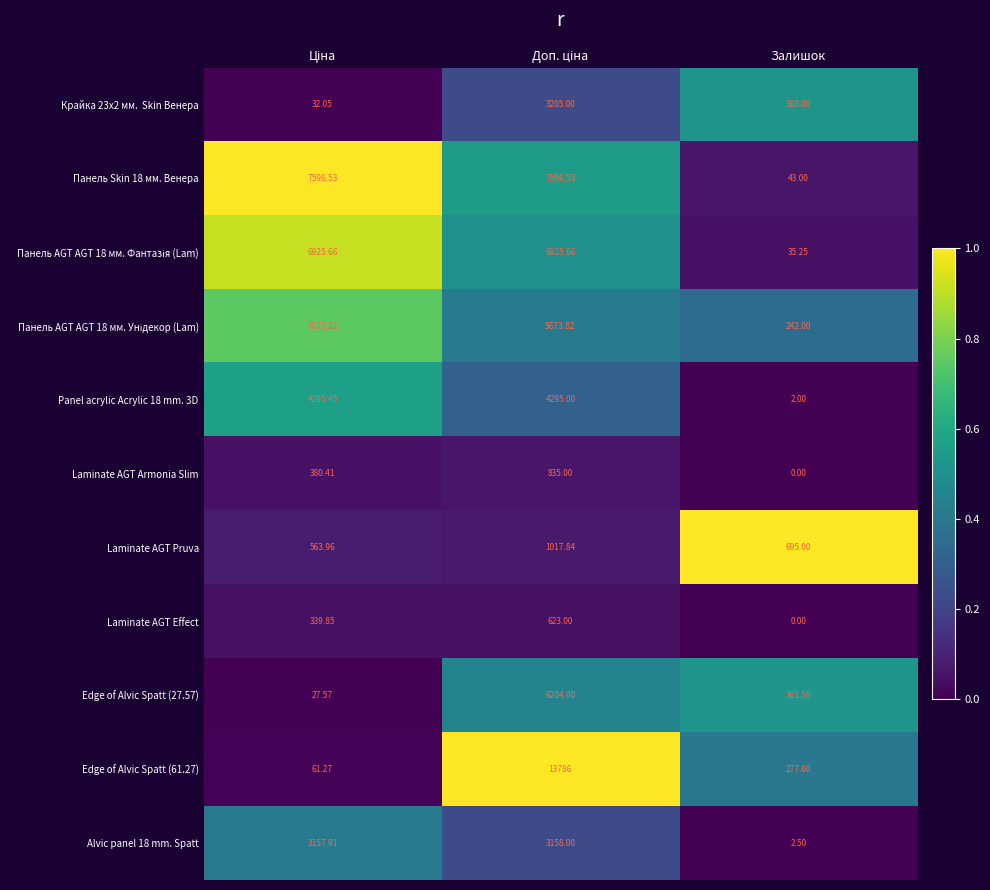

Which series has the largest total across all categories?

Панель Skin 18 мм. Венера